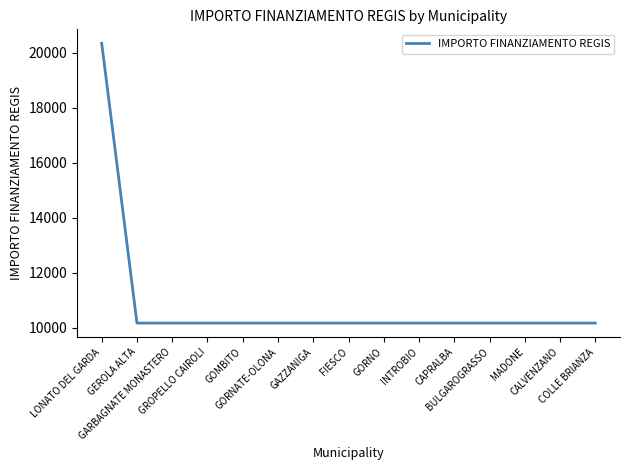

What is the difference between the maximum and minimum values?

10172